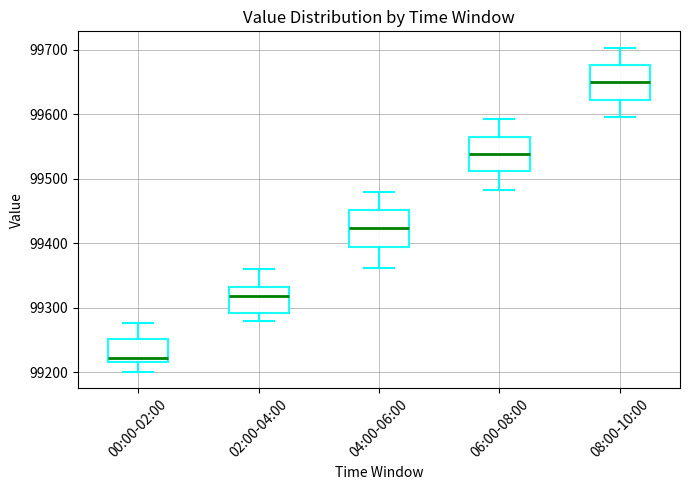

Which box's median line is the highest?

08:00-10:00